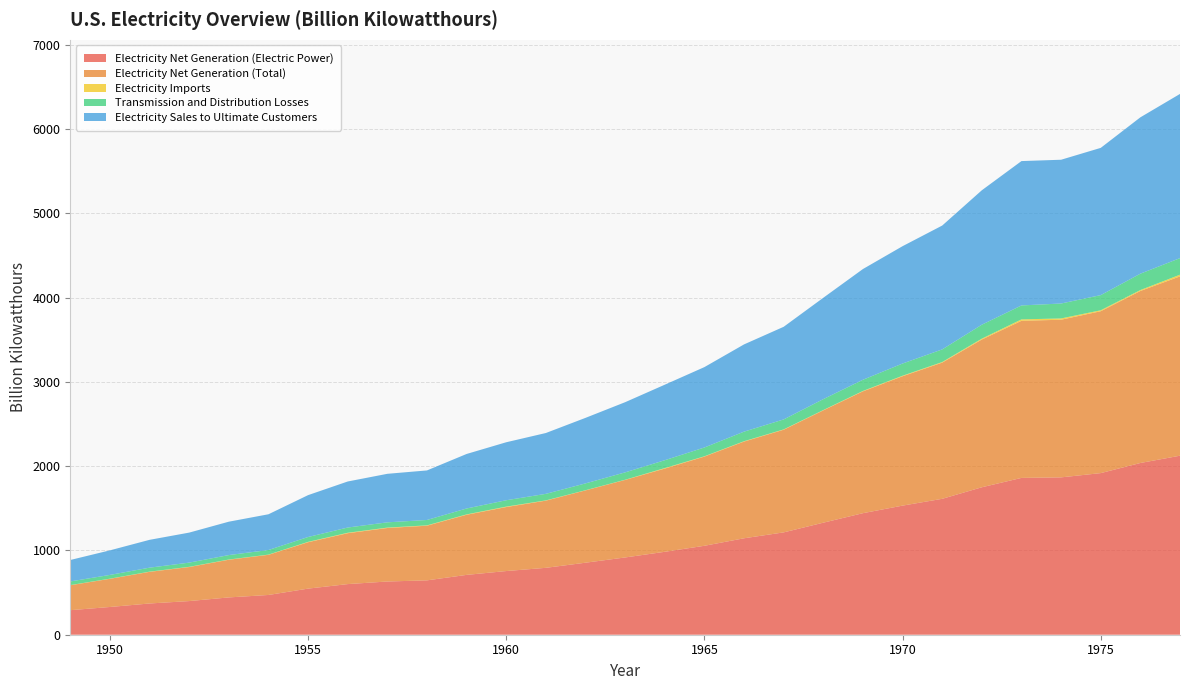

Reading right to left, extract all data points from this chart.

Electricity Net Generation (Electric Power): 2124.3	2037.7	1917.6	1867.1	1860.7	1749.7	1612.6	1531.9	1442.2	1329.4	1214.4	1144.3	1055.3	984.0	916.8	854.5	793.8	755.5	710.0	645.1	631.5	600.7	547.0	471.7	442.7	399.2	370.7	329.1	291.1
Electricity Net Generation (Total): 2127.4	2040.9	1920.8	1870.3	1864.1	1753.0	1615.9	1535.1	1445.5	1332.8	1217.8	1147.5	1058.4	987.2	920.0	857.9	797.1	759.2	713.4	648.5	634.6	603.9	550.3	476.3	447.0	403.8	375.3	334.1	296.1
Electricity Imports: 20.2	11.0	11.3	15.4	16.8	10.5	7.0	6.2	4.9	3.7	4.1	4.3	3.6	6.2	2.1	2.2	3.2	5.3	4.4	4.1	4.9	5.2	4.6	2.7	2.4	2.5	2.4	1.9	1.8
Transmission and Distribution Losses: 196.5	194.3	179.8	177.1	165.4	165.5	149.8	144.8	132.7	129.3	118.3	113.5	104.5	93.1	87.5	80.9	77.4	75.6	70.0	63.9	62.4	62.1	57.6	54.4	52.8	49.9	47.2	44.4	43.2
Electricity Sales to Ultimate Customers: 1948.4	1855.2	1747.1	1705.9	1712.9	1595.2	1469.5	1392.3	1313.8	1202.9	1099.2	1035.1	953.8	896.1	832.6	777.6	722.0	688.1	646.9	587.9	575.8	546.3	496.7	424.2	396.2	356.2	330.3	291.4	254.5